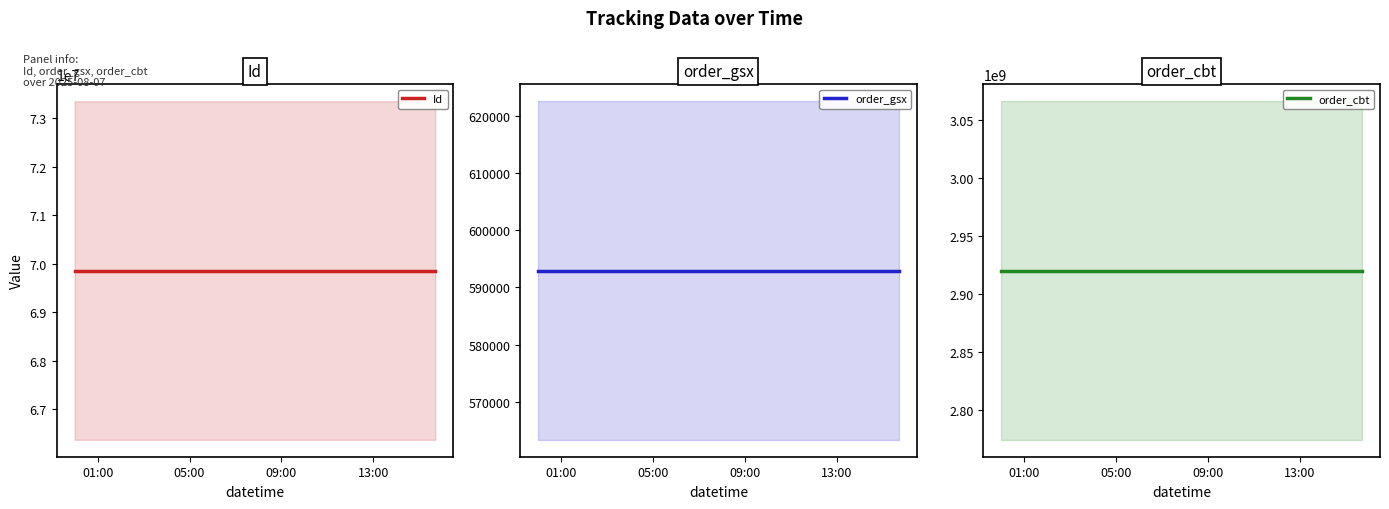

Rank the series at 05:00 from lowest to highest value.

order_gsx, Id, order_cbt